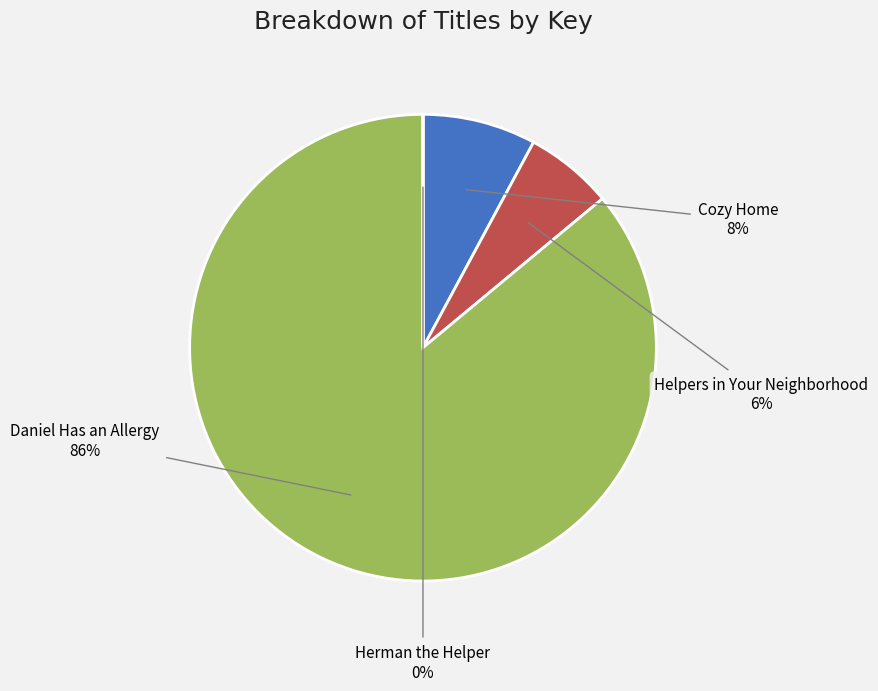

What is the change in value from Daniel Has an Allergy to Herman the Helper?

-2138593249